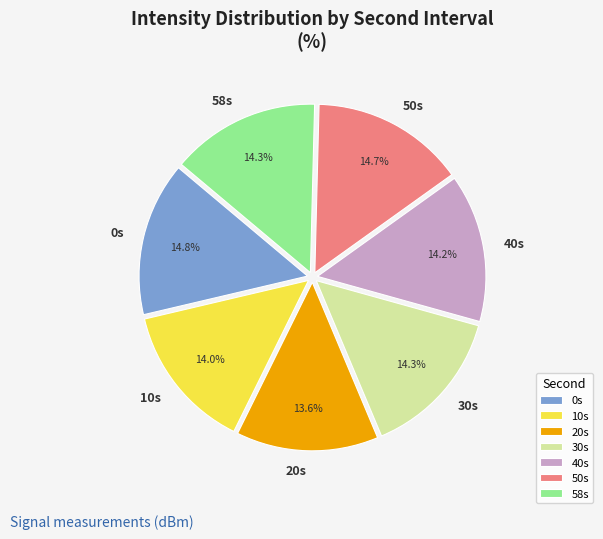

What is the ratio of the value at 30s to the value at 50s?

1.0